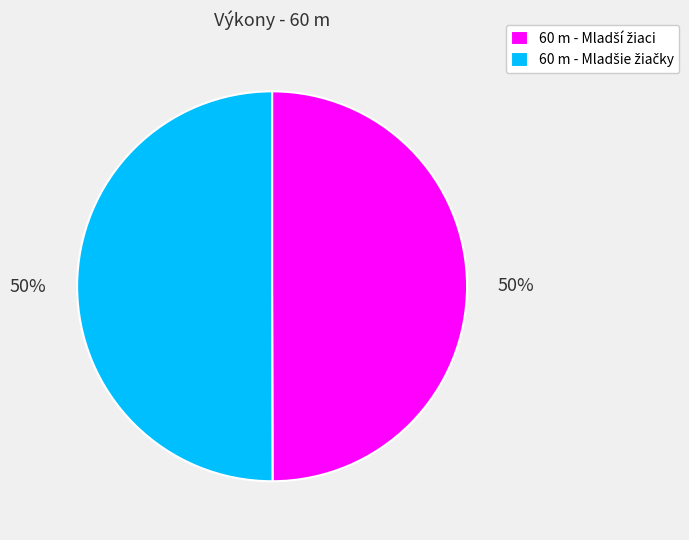

To the nearest percent, what is the average slice percentage?

50%